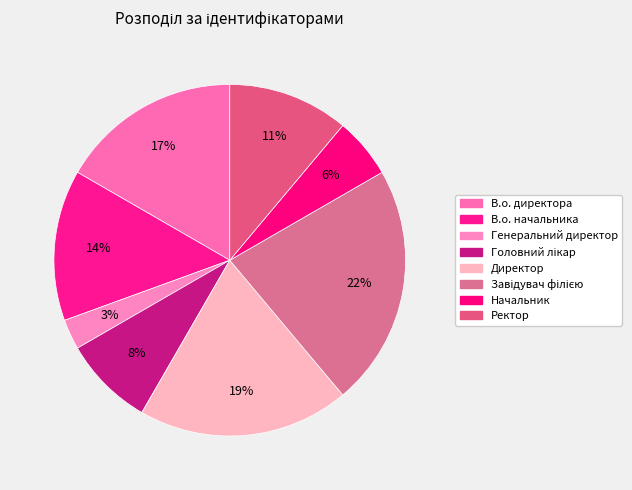

To the nearest percent, what is the difference between the largest and smallest slice percentages?

19%